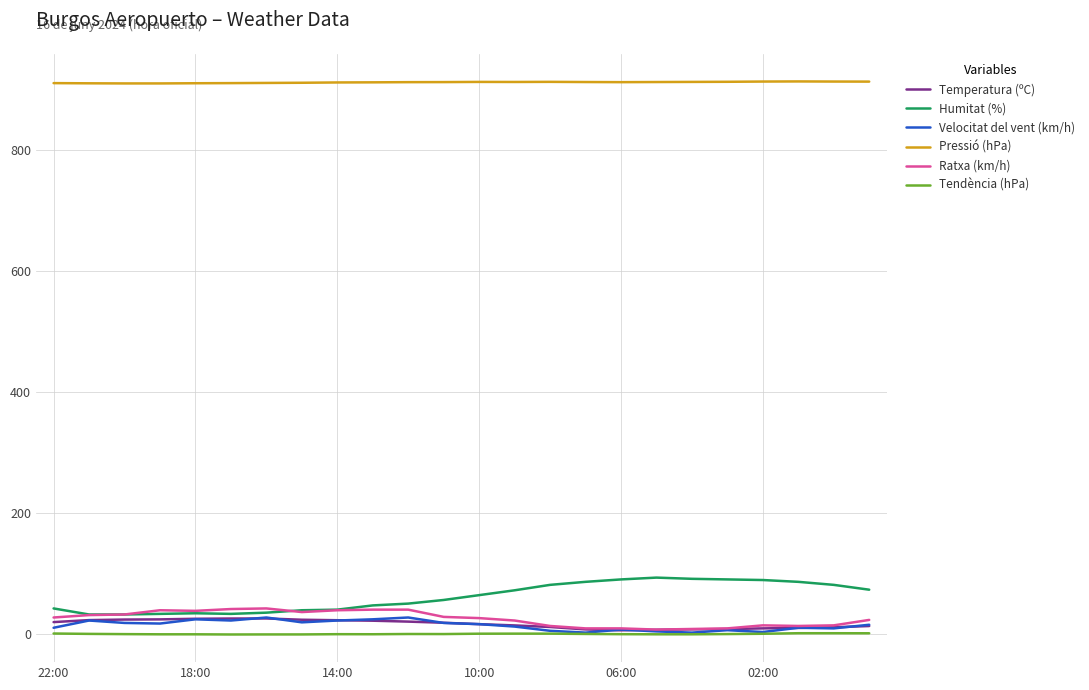

What is the difference between the second highest and second lowest values in the Temperatura (ºC) series?

18.6